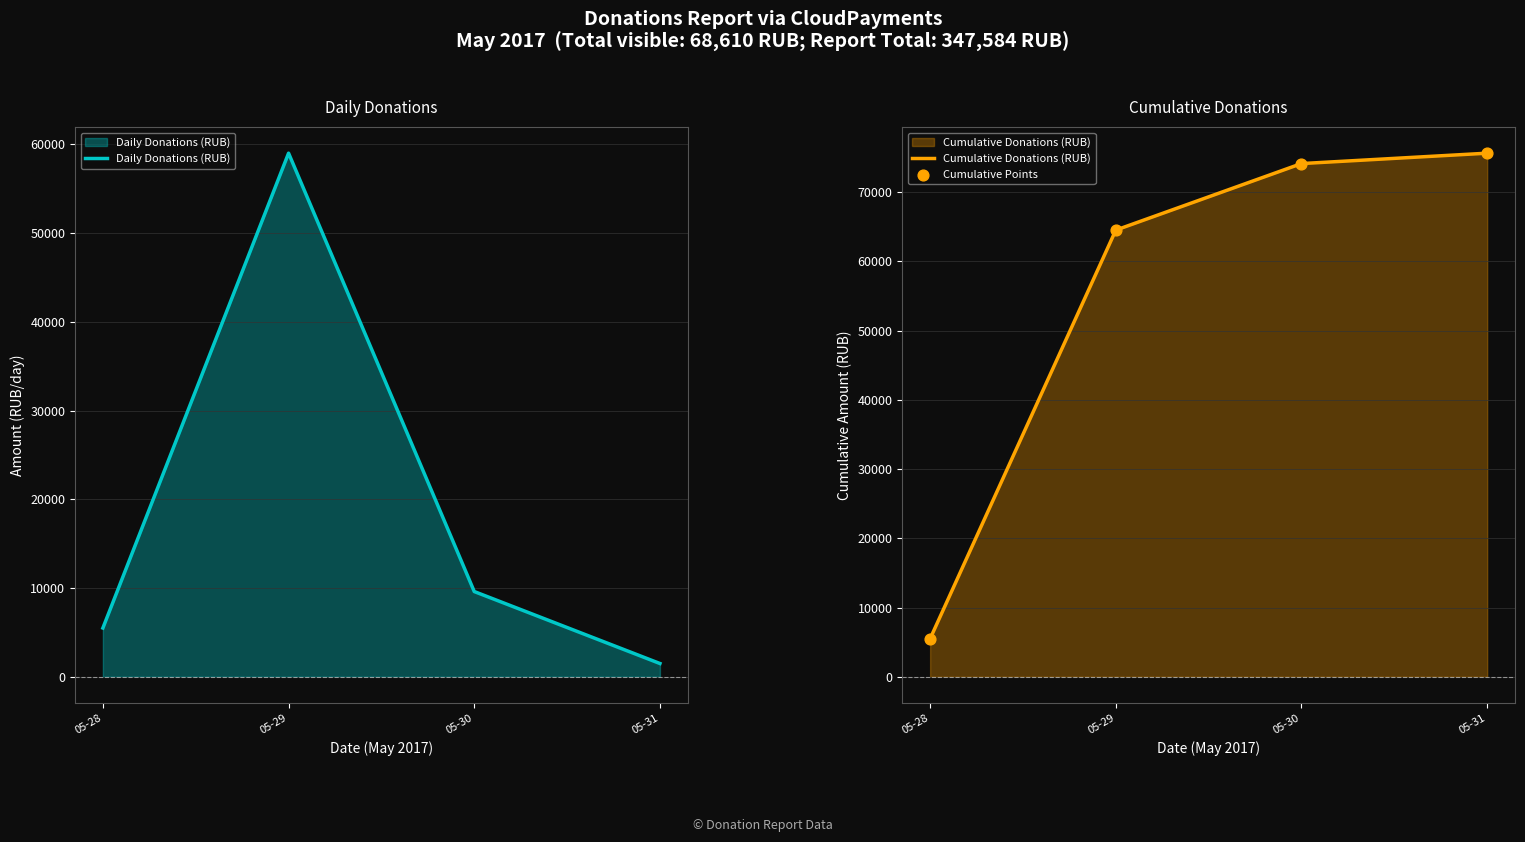

Which series contains the lowest Y value?

Daily Donations (RUB)